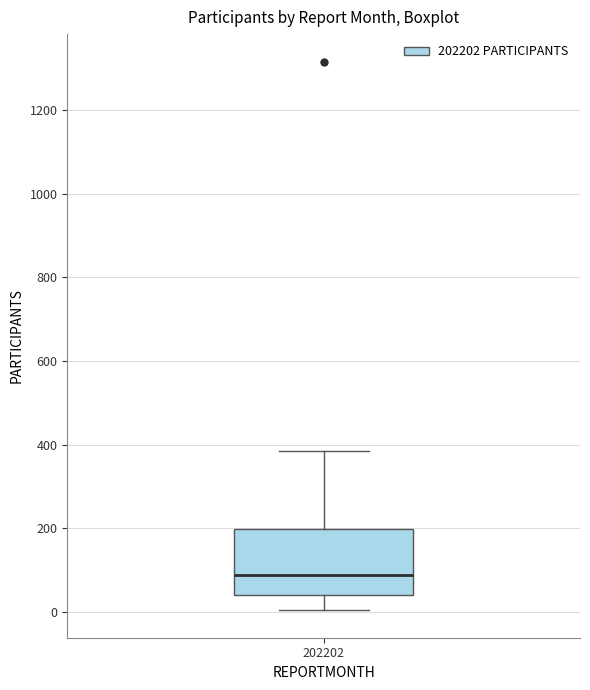

Where does the lower whisker of the box at x = 202202 end on the y-axis? The values are not printed on the chart, so give them approximately, as read against the axis.

0